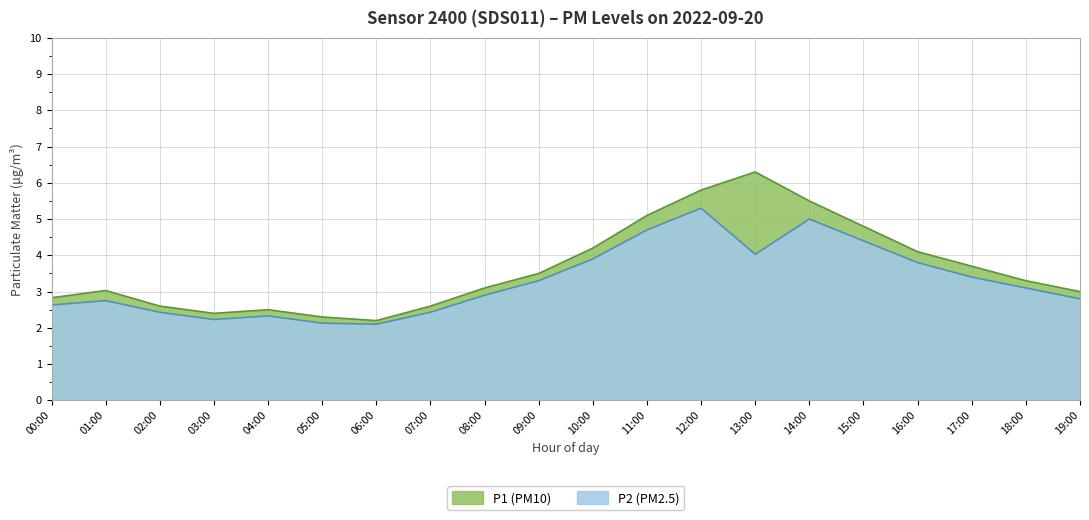

What position from the right is 18:00?

2